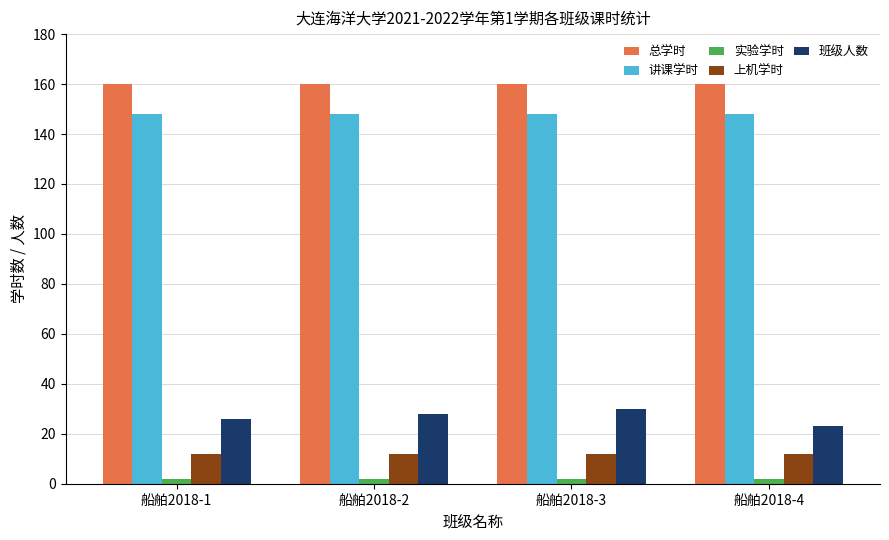

Is the value of 实验学时 at 船舶2018-3 greater than the value of 上机学时 at 船舶2018-4?

No